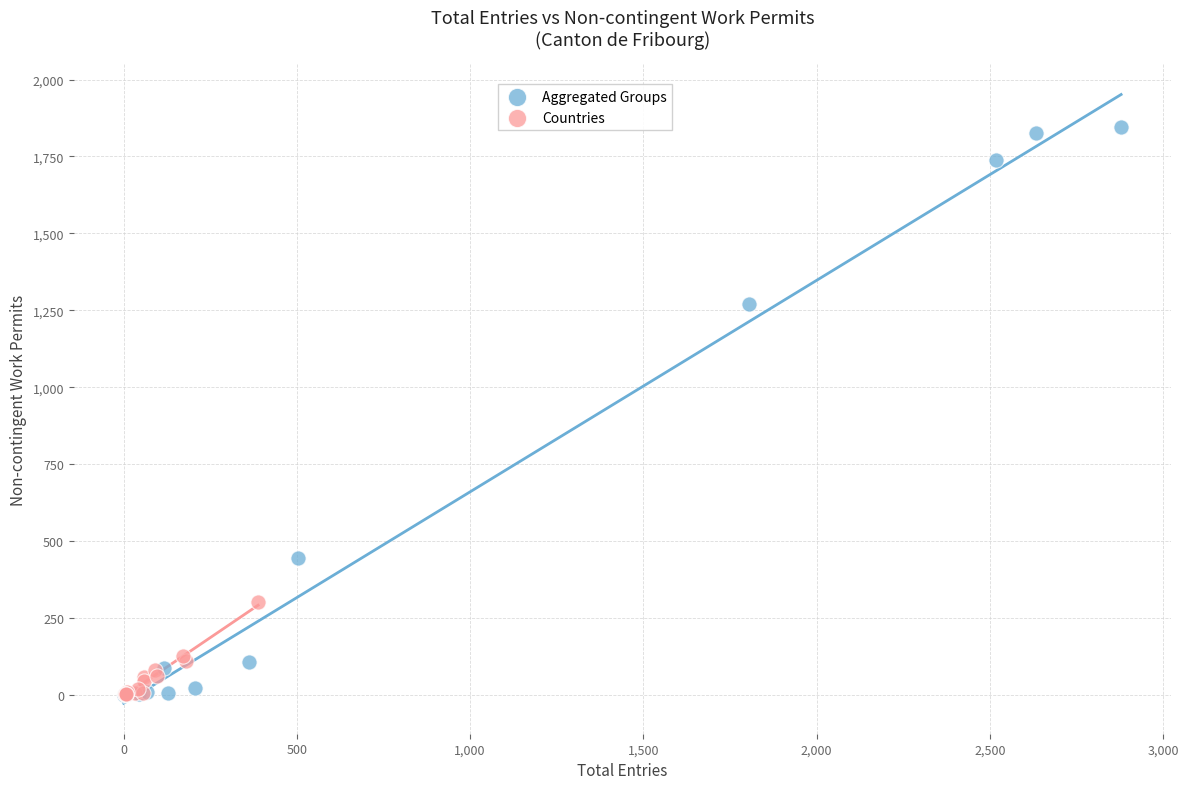

Which series has the largest Y range (max minus min)?

Aggregated Groups